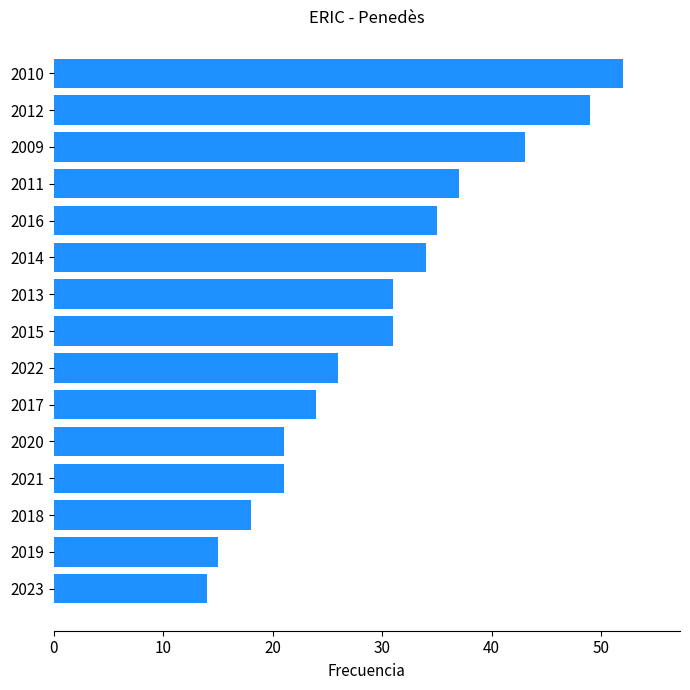

Which has a higher value, 2017 or 2013?

2013